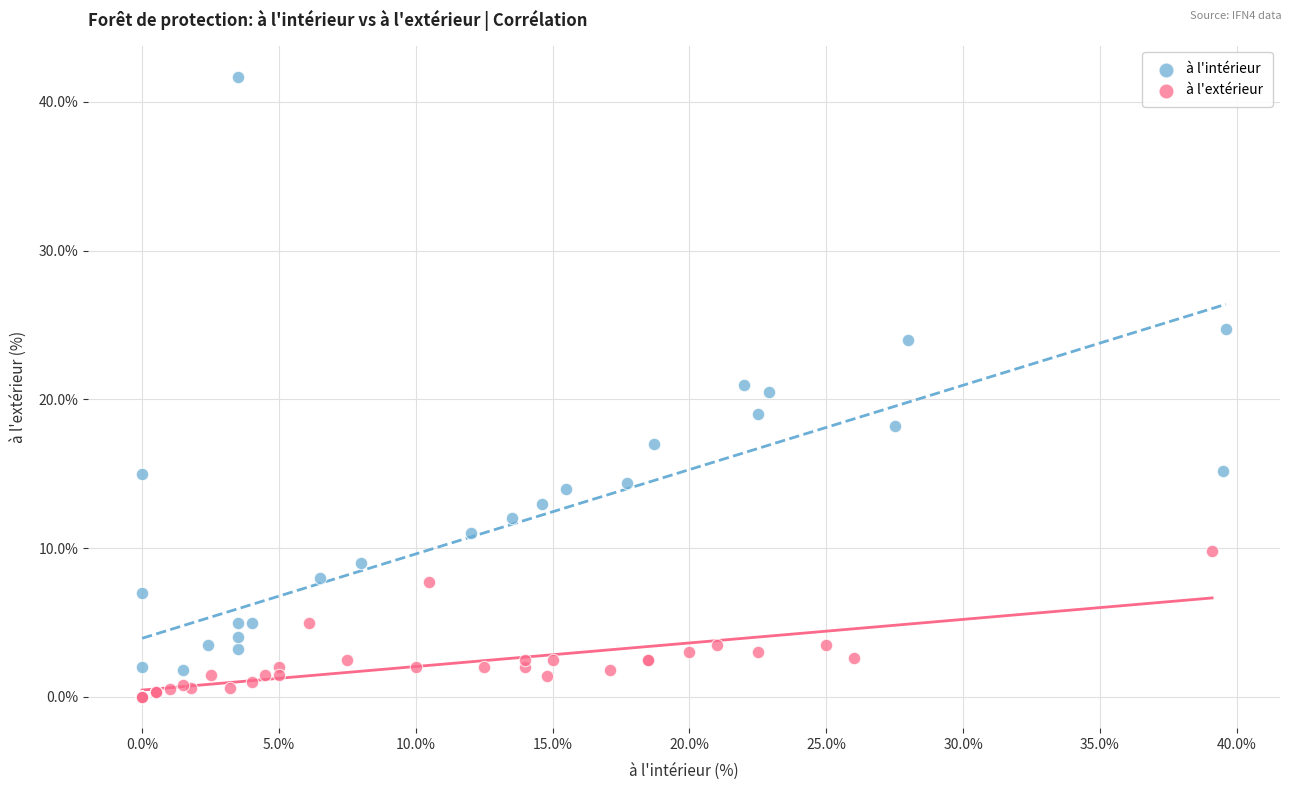

Which series has the widest spread of Y values?

à l'intérieur